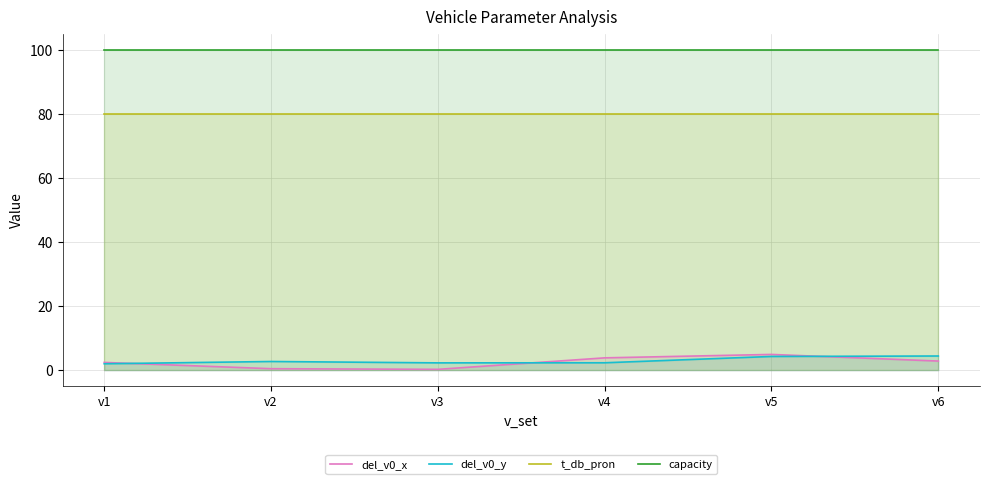

True or false: del_v0_y and t_db_pron intersect in this chart.

False